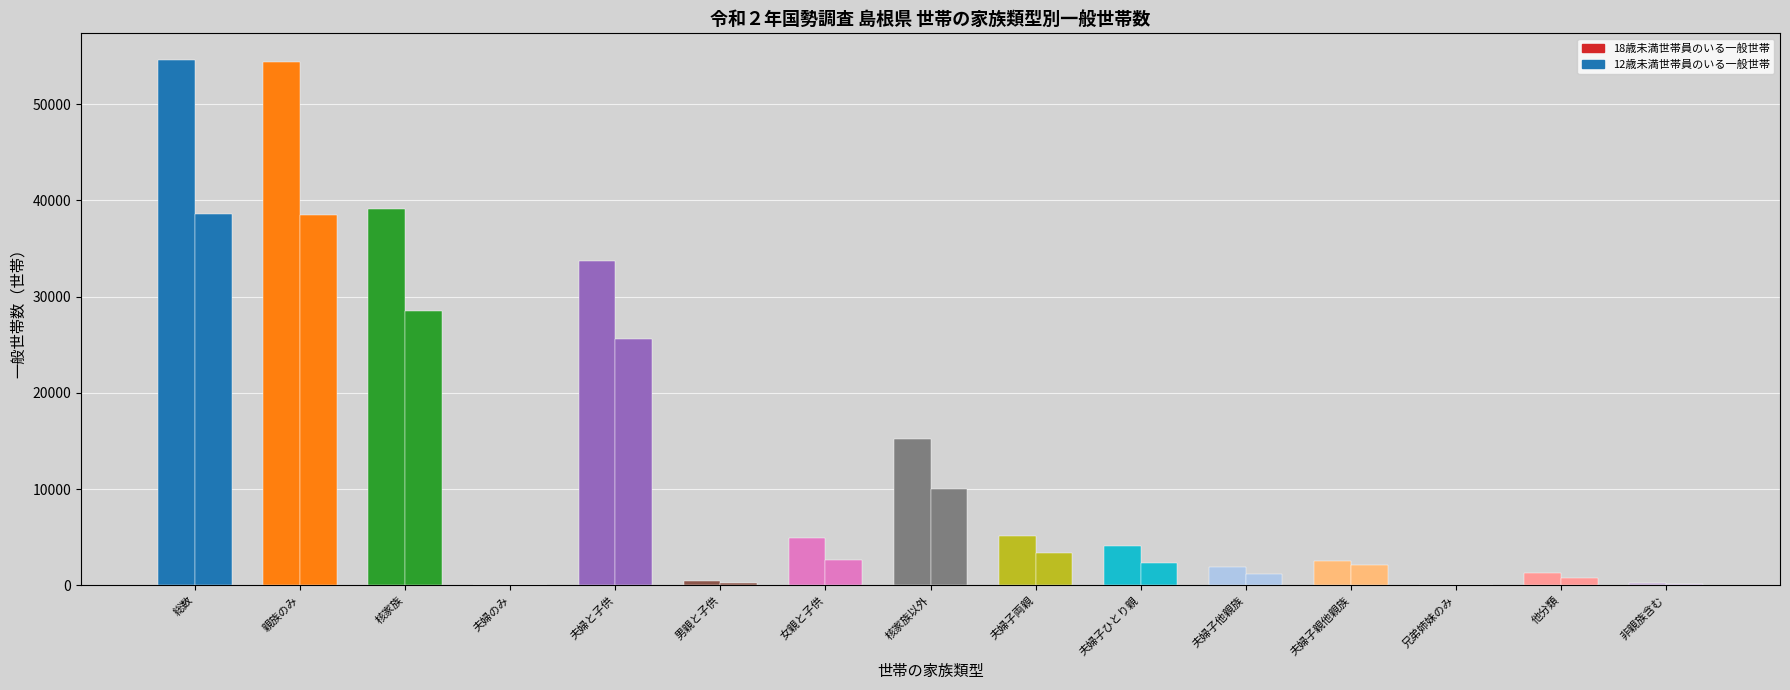

At 111_夫婦のみの世帯, list the series in order from smallest to largest.

18歳未満世帯員のいる一般世帯, 12歳未満世帯員のいる一般世帯